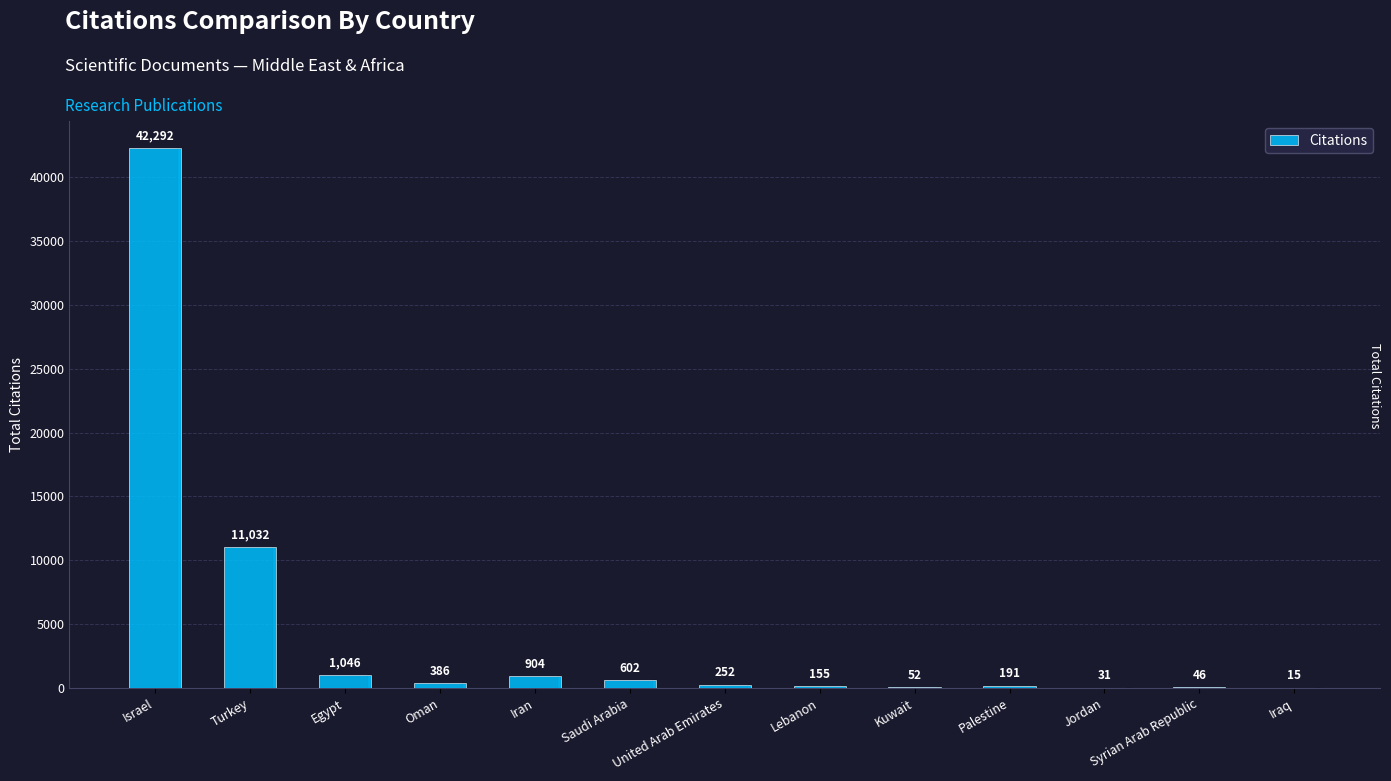

Reading right to left, extract all data points from this chart.

15	46	31	191	52	155	252	602	904	386	1046	11032	42292